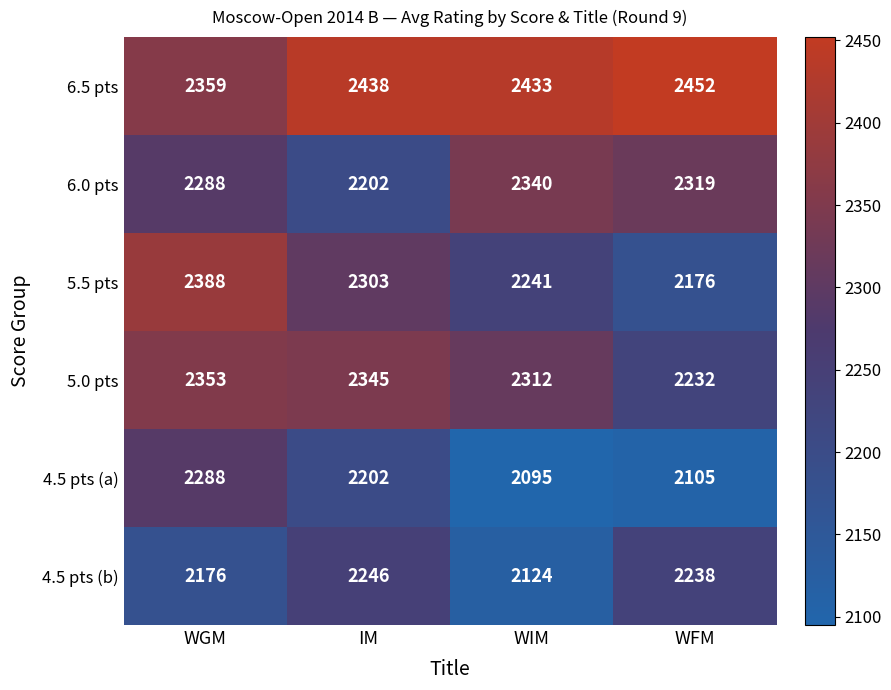

What is the sum of the 6.0 pts values at IM and WFM?

4521